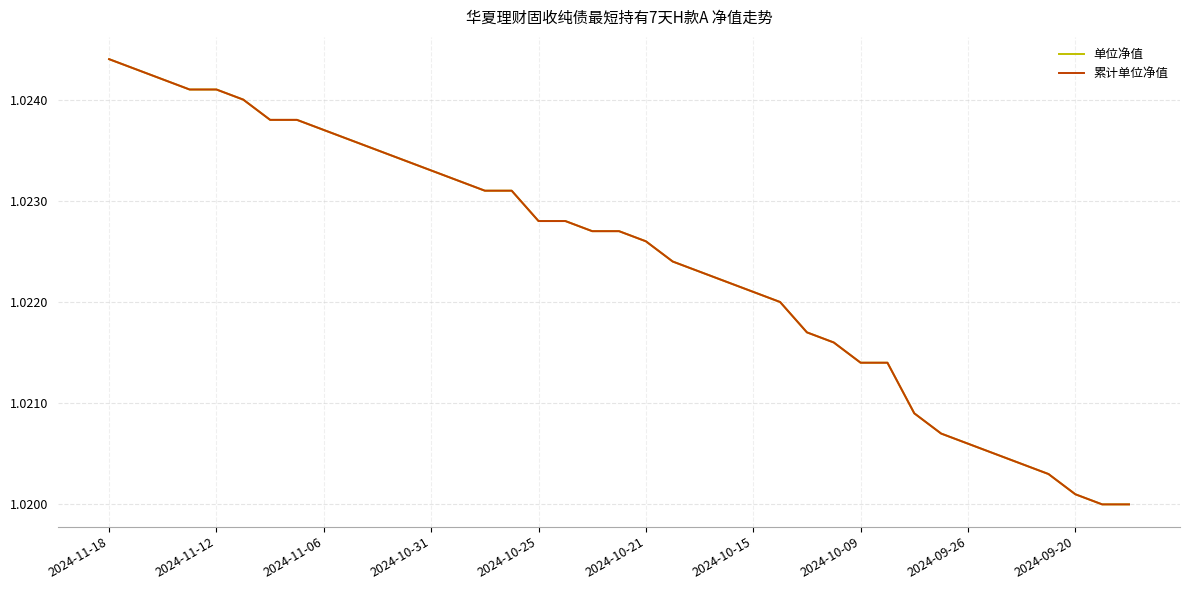

Does the chart display data point markers on the line(s)?

No